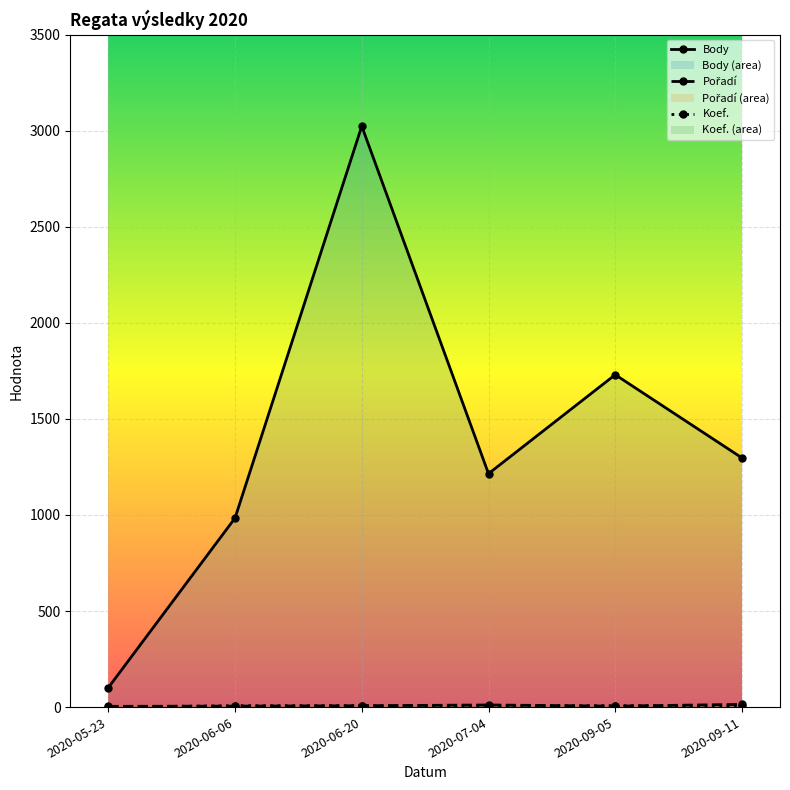

Which has a higher value, 2020-09-05 or 2020-06-20?

2020-06-20